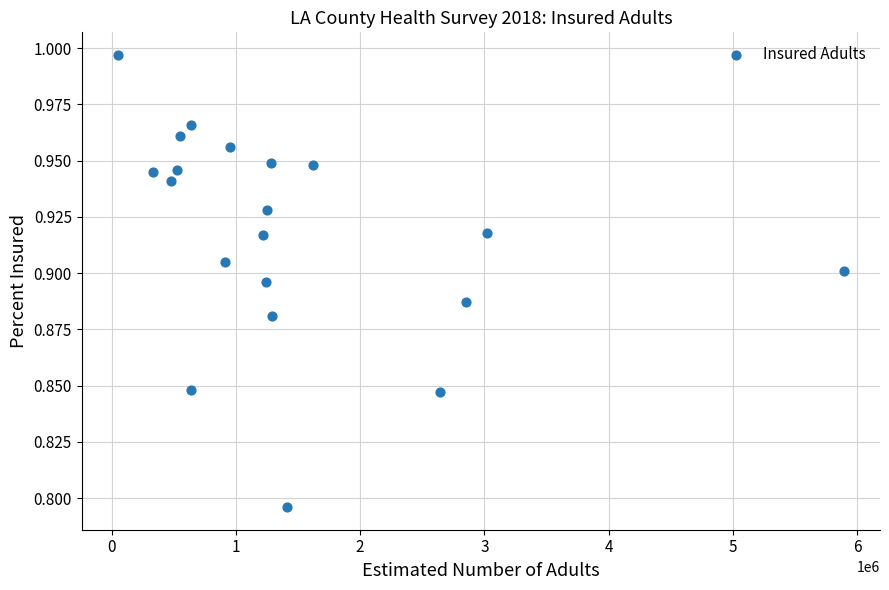

What is the range of X values (max minus min)?

5841000.0